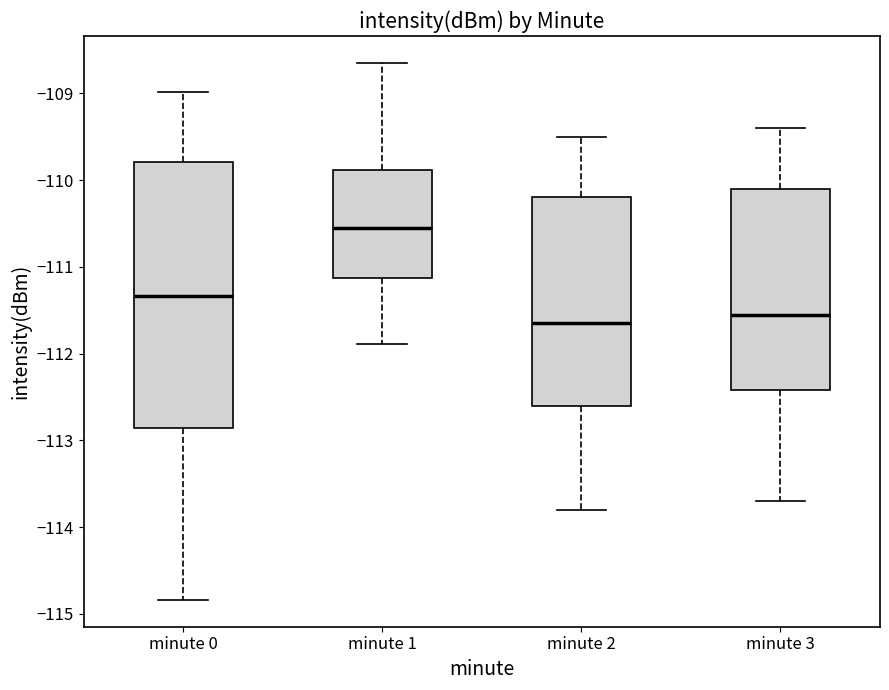

Reading left to right, read every box against the y-axis: the position of its median line, the range the box covers, and the ends of its whiskers. The values are not printed on the chart, so give them approximately, as read against the axis.

minute 0: median -111.3, box -112.9 to -109.8, whiskers -114.8 to -109.0
minute 1: median -110.6, box -111.1 to -109.9, whiskers -111.9 to -108.6
minute 2: median -111.6, box -112.6 to -110.2, whiskers -113.8 to -109.5
minute 3: median -111.5, box -112.4 to -110.1, whiskers -113.7 to -109.4